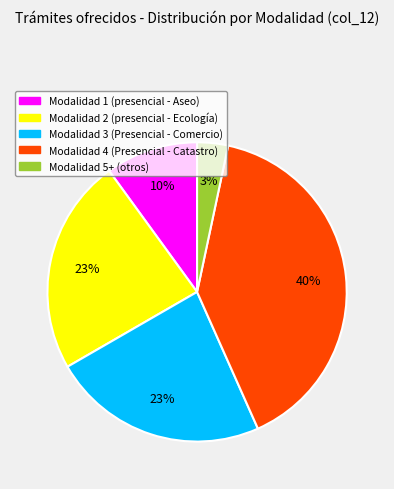

Which category has the biggest portion of the pie?

Modalidad 4 (Presencial - Catastro)